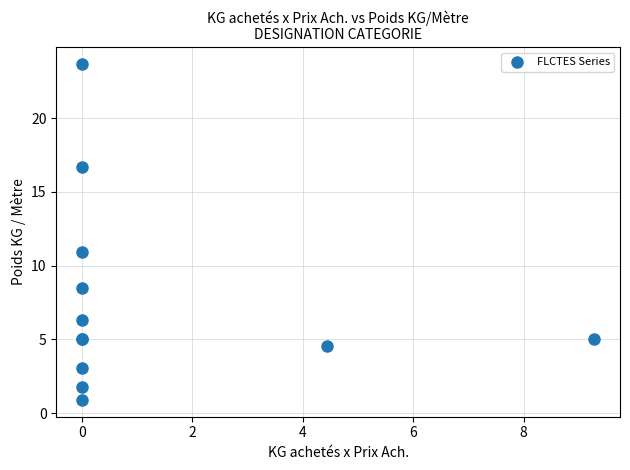

What Y value in the scatter plot is closest to 12?

10.9